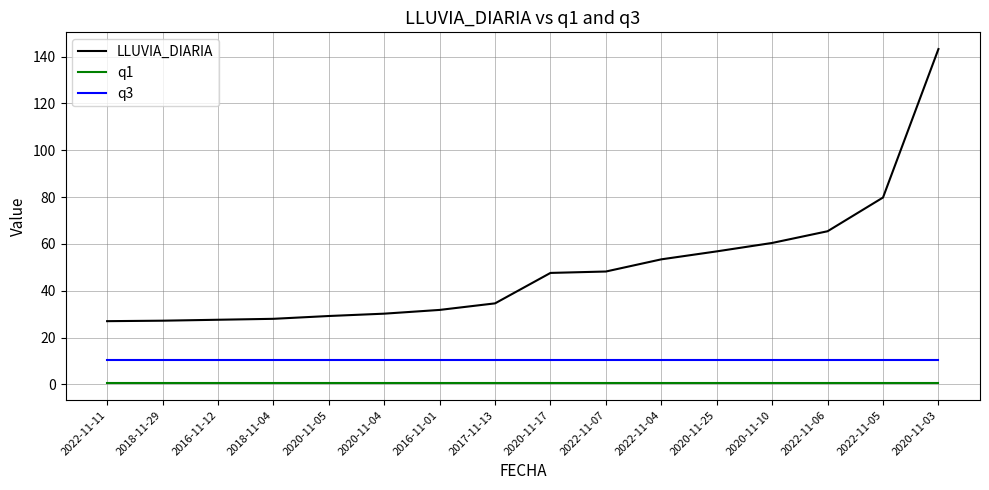

What are all the series names shown in the legend?

LLUVIA_DIARIA, q1, q3